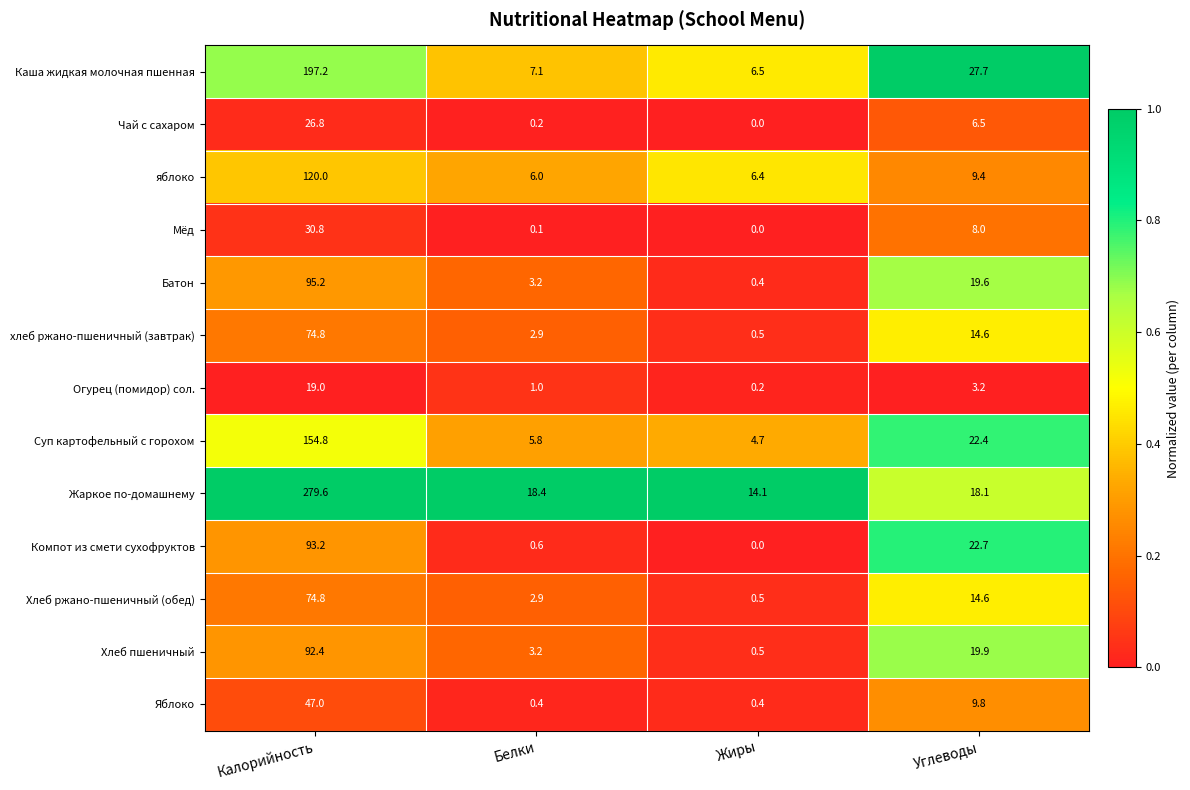

Which category has the lowest value across all series?

Жиры